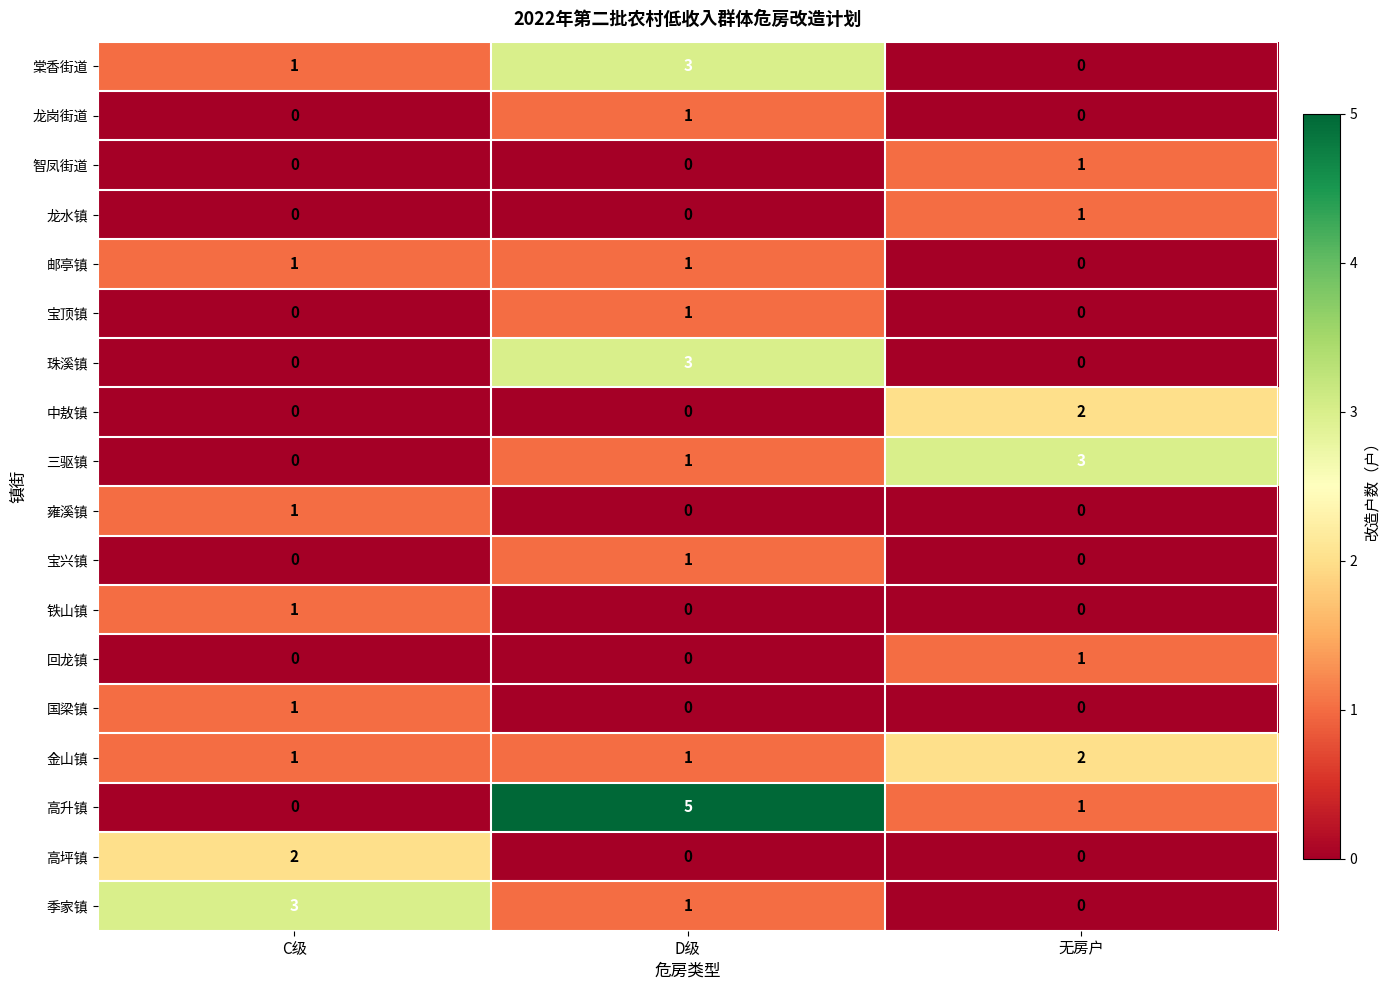

At which label does 高升镇 first exceed 1?

D级